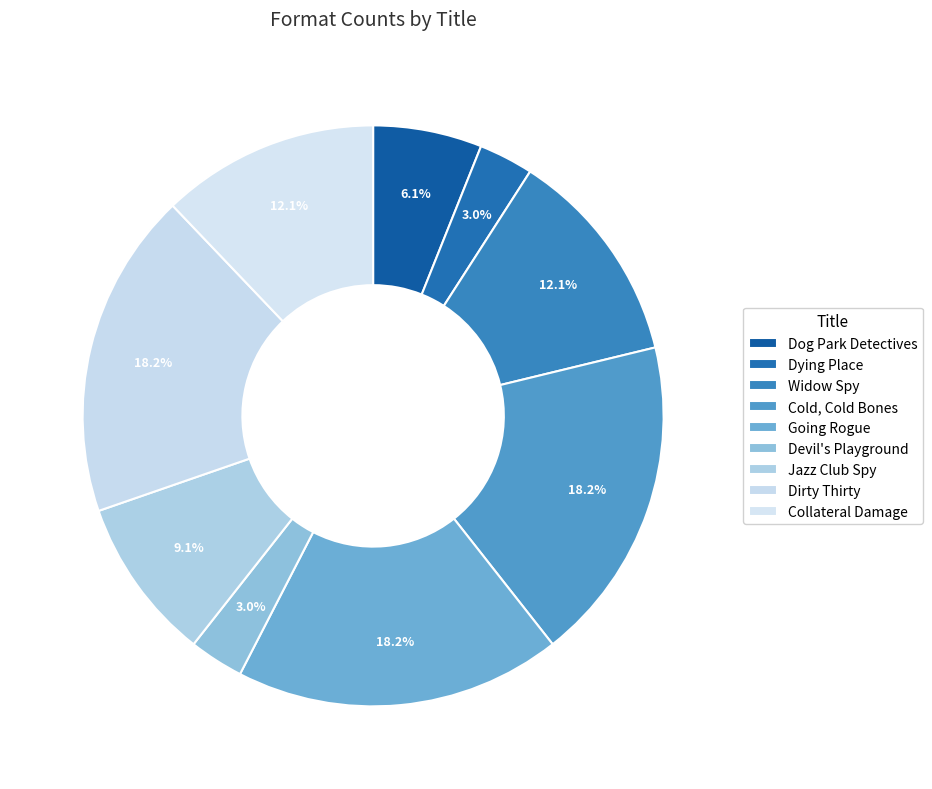

Is Devil's Playground the majority of the pie?

No